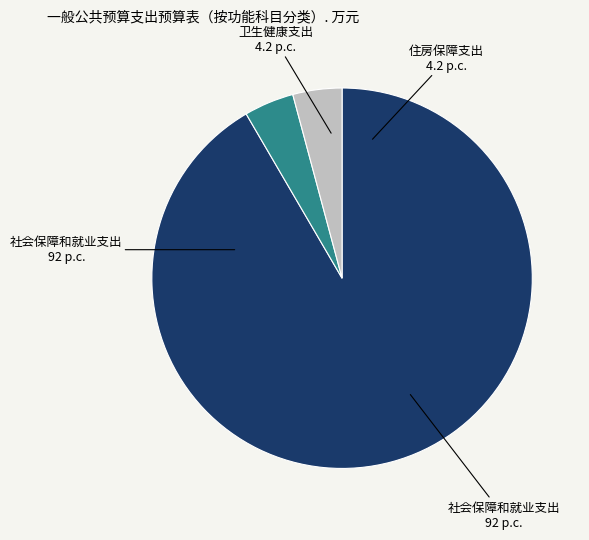

Is there any slice that represents more than half of the pie?

Yes